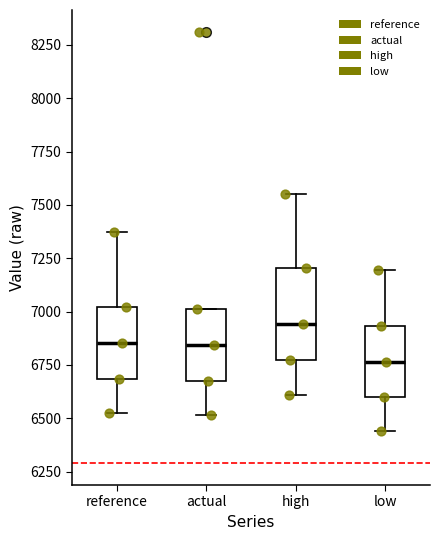

Which box's median line is the highest?

high